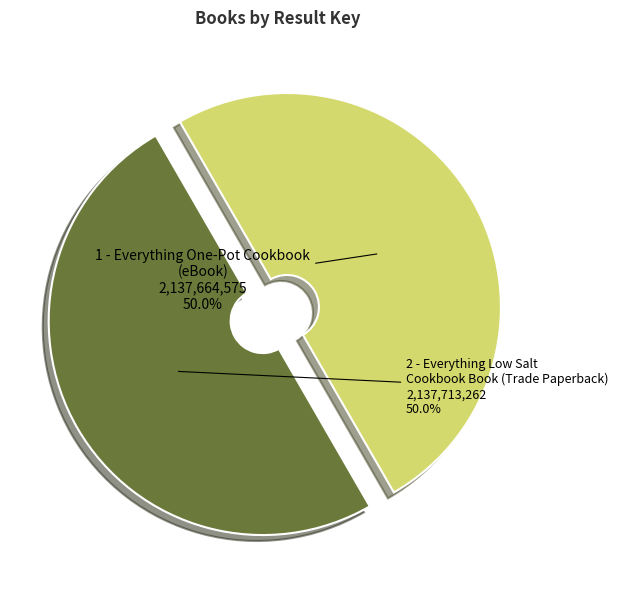

To the nearest percent, what is the average slice percentage?

50%